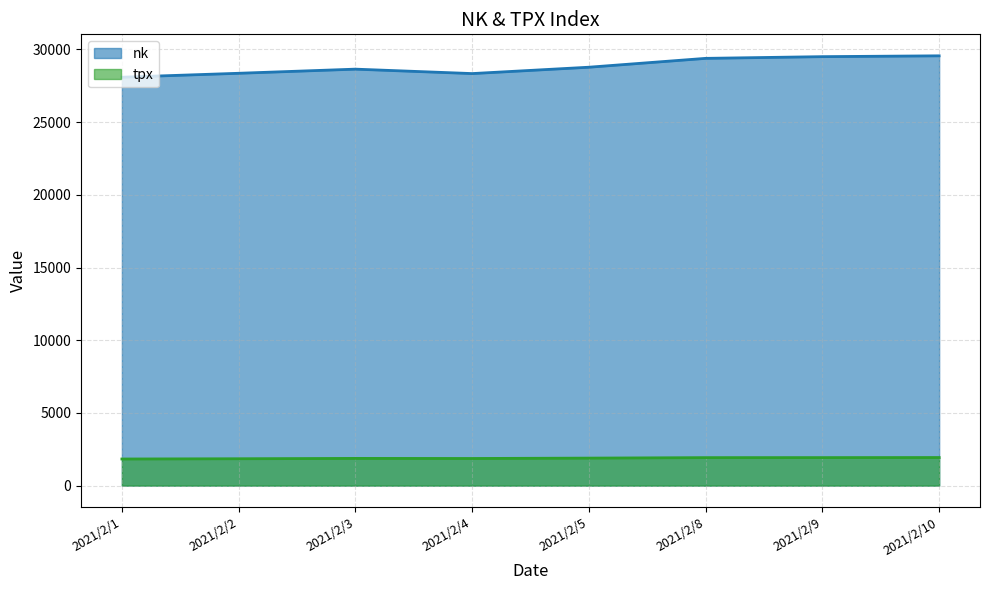

Rank the series by their maximum value, from highest to lowest.

nk, tpx